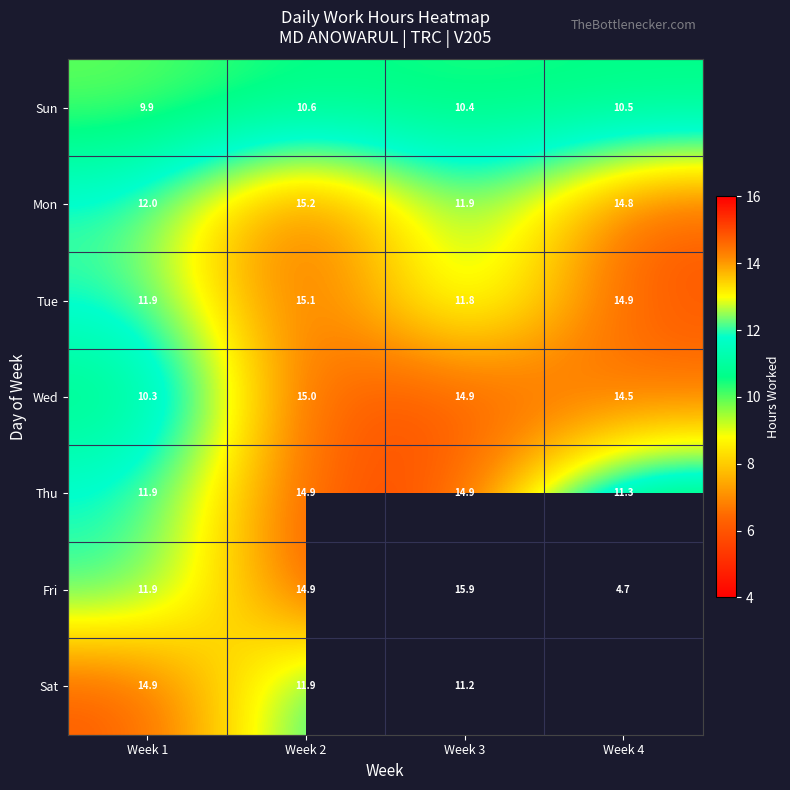

The value of Thu at Week 1 is 5.6. True or false?

False